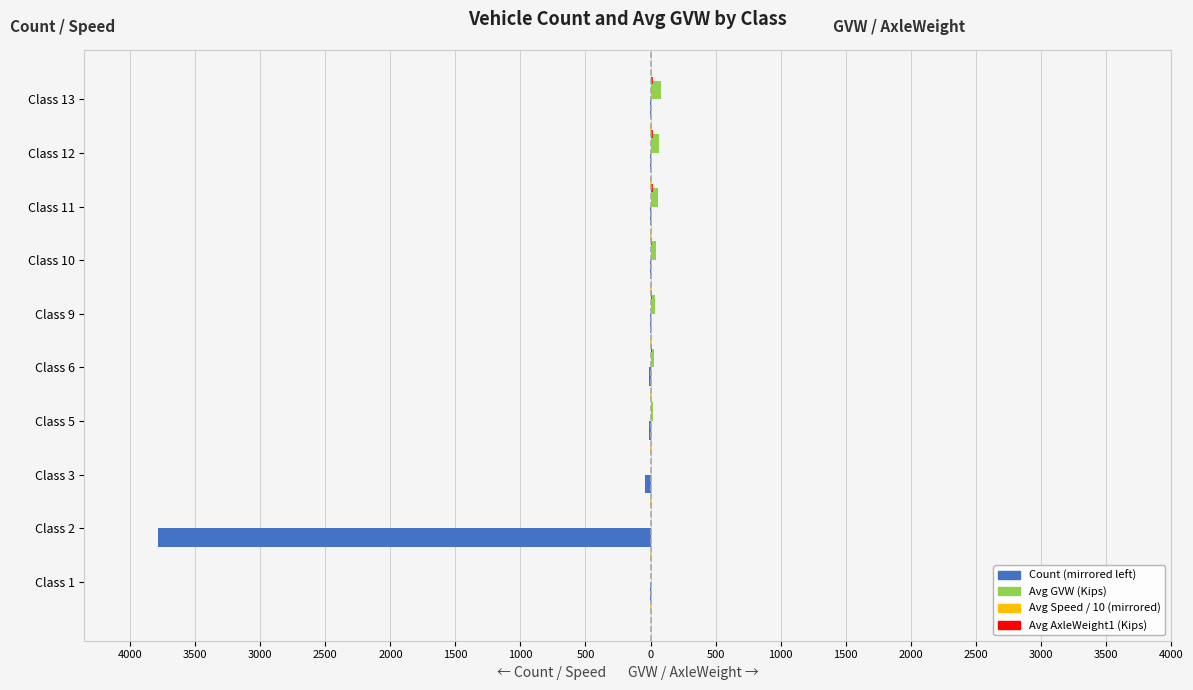

Is it true that Avg GVW (Kips) equals 81.7 at Class 11?

False